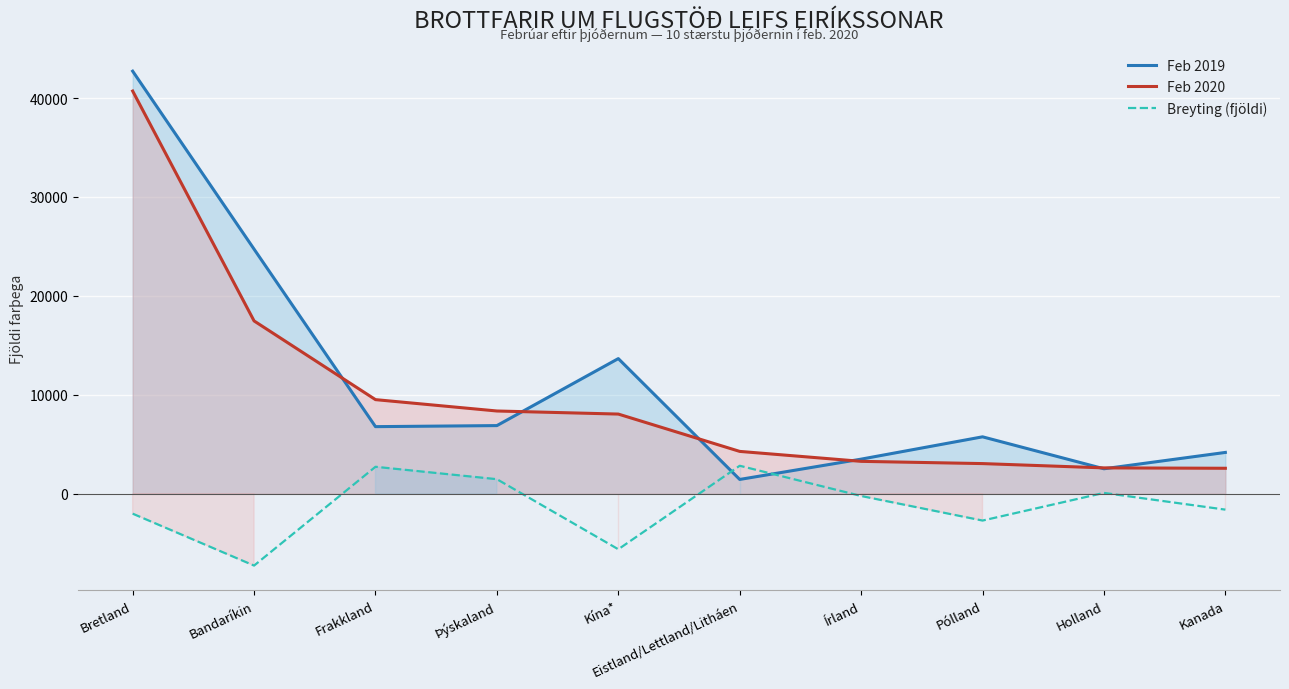

Which series has the widest spread of values?

Feb 2019